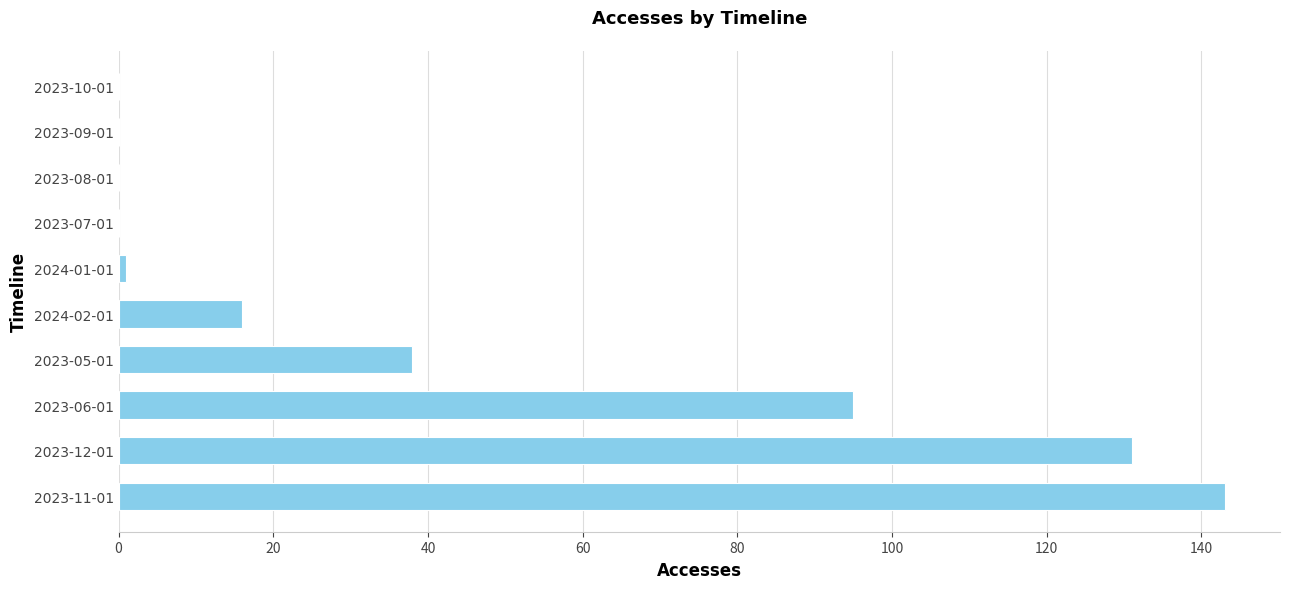

How many series are shown in this chart?

1